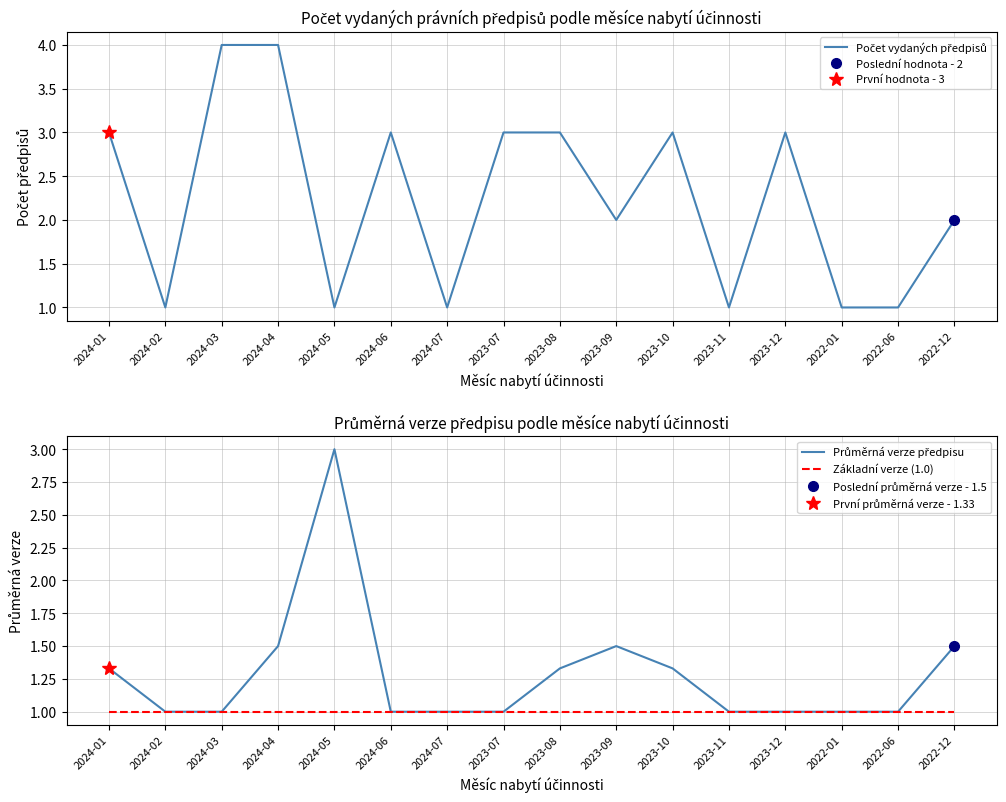

What is the sum of all Počet vydaných předpisů values?

36.0